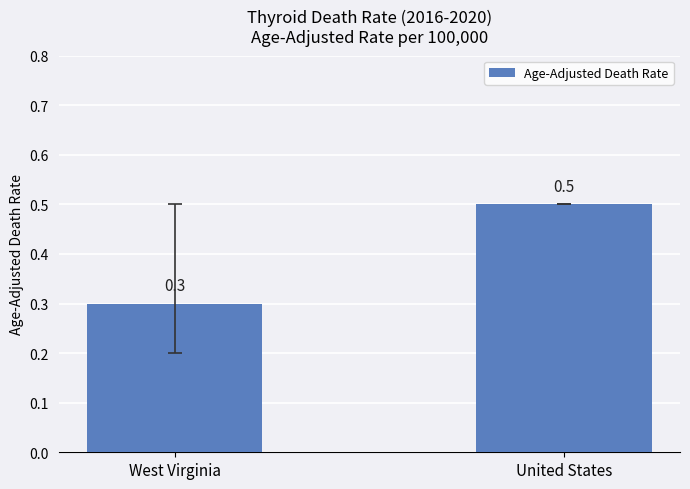

Reading right to left, transcribe all the data shown in this chart.

United States=0.5	West Virginia=0.3